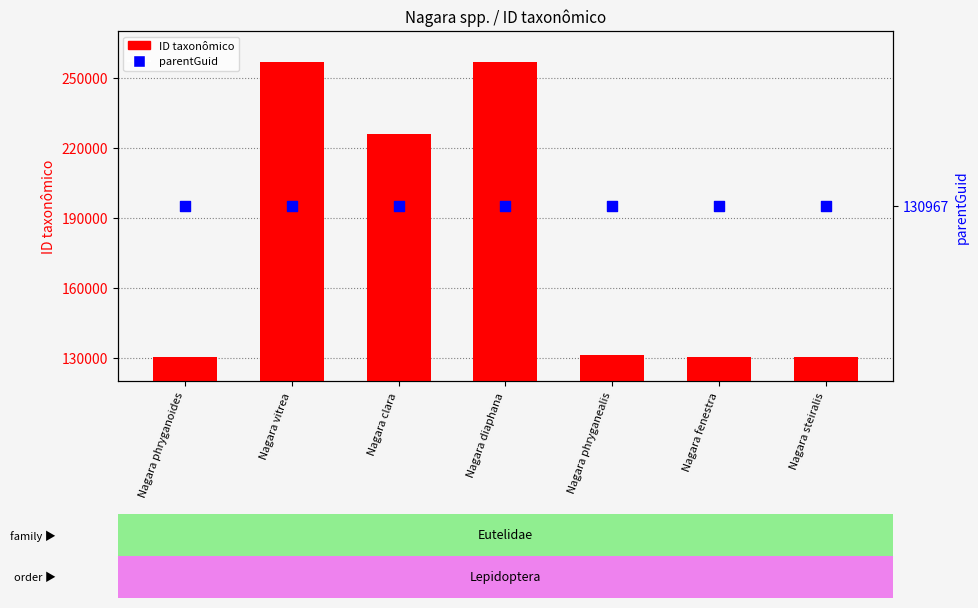

Which series has the largest total across all categories?

ID taxonômico